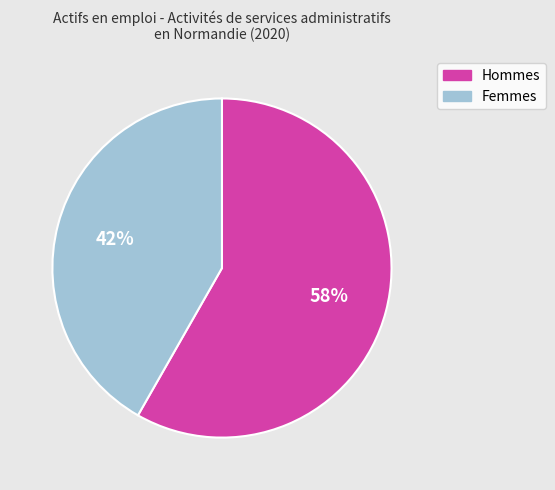

To the nearest percent, what is the average slice percentage?

50%